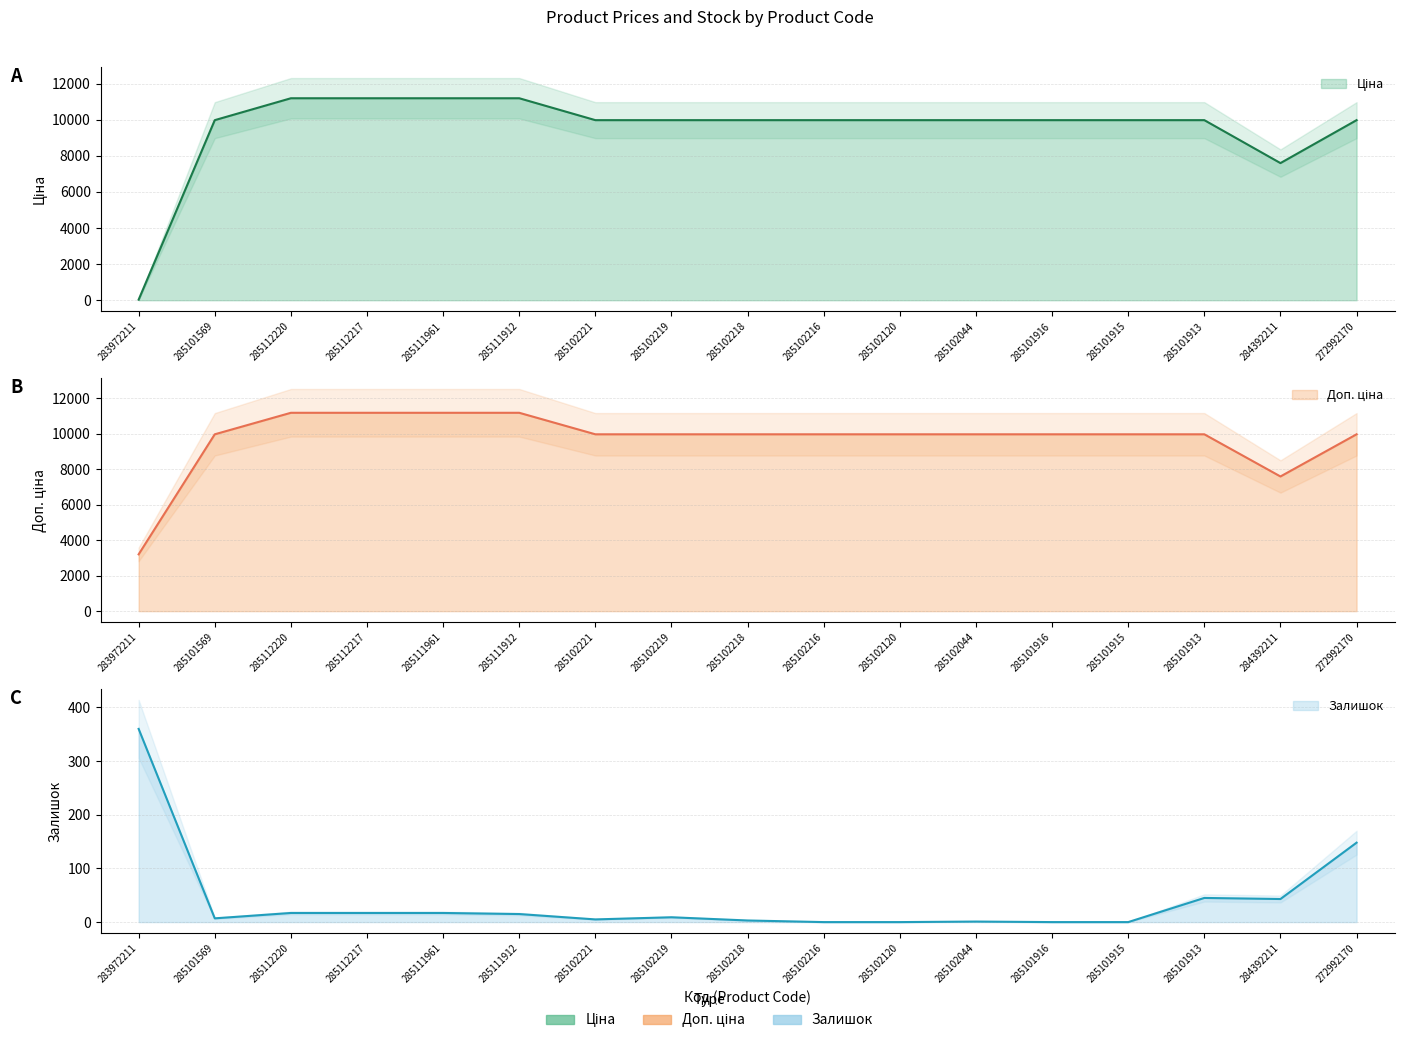

Which category has the lowest value in the Залишок series?

285102216